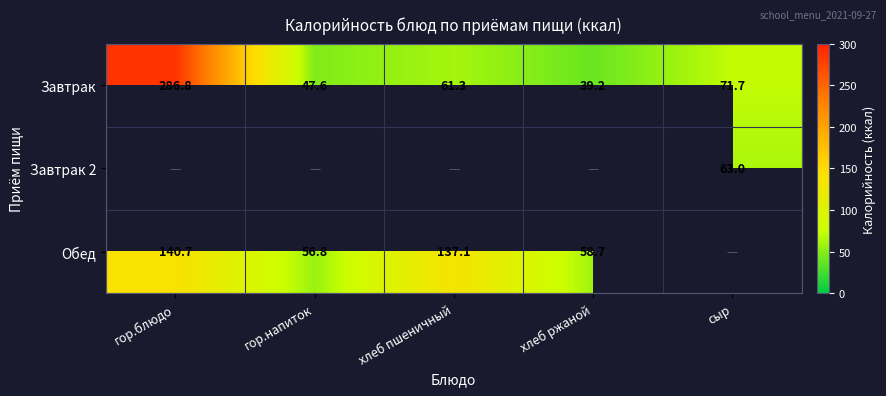

At which label is Завтрак closest to 163?

сыр